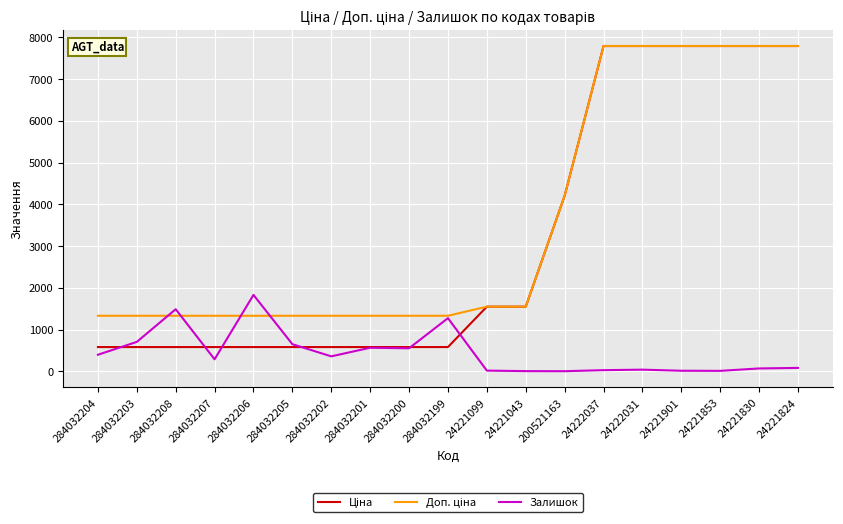

The value of Залишок at 284032208 is 849.3. True or false?

False